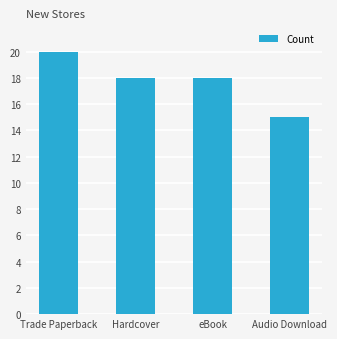

What is the change in value from eBook to Audio Download?

-3